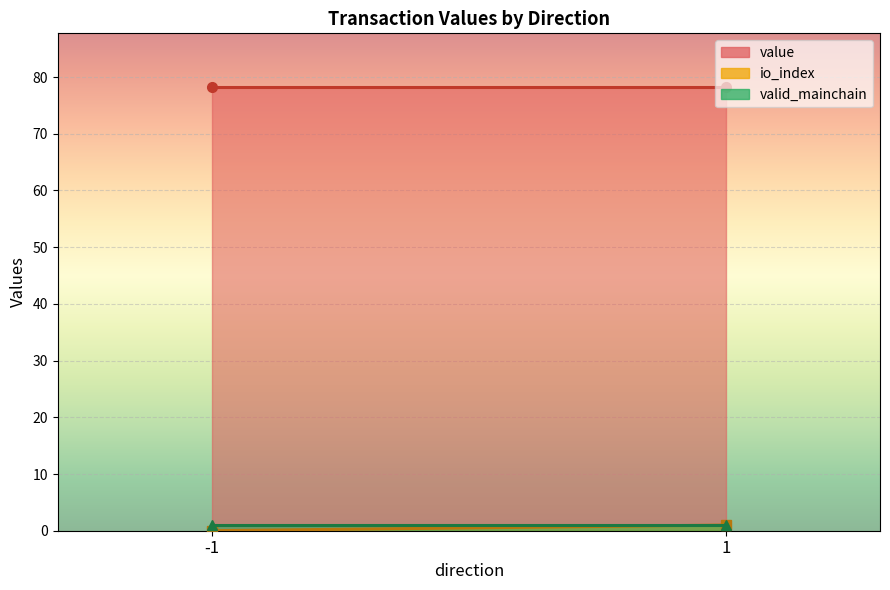

At which label does valid_mainchain reach its peak?

-1